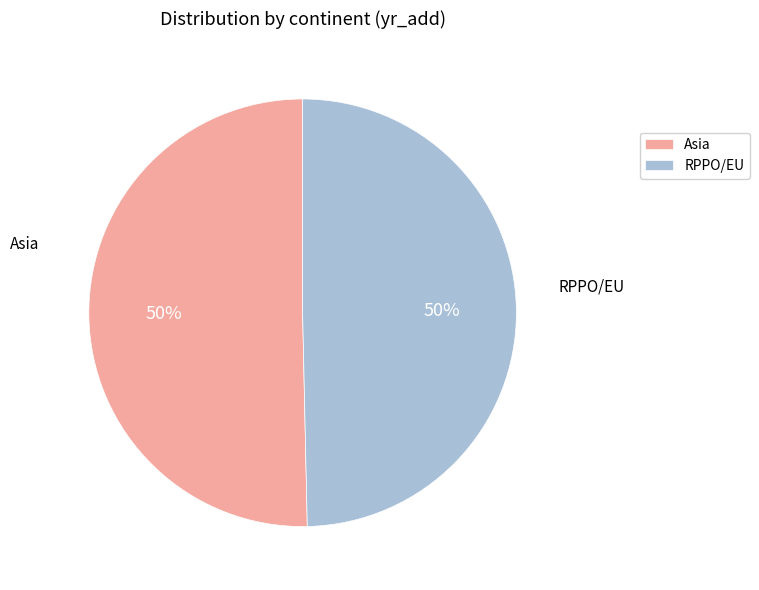

Approximately how many times larger is the value at Asia compared to RPPO/EU?

1.0